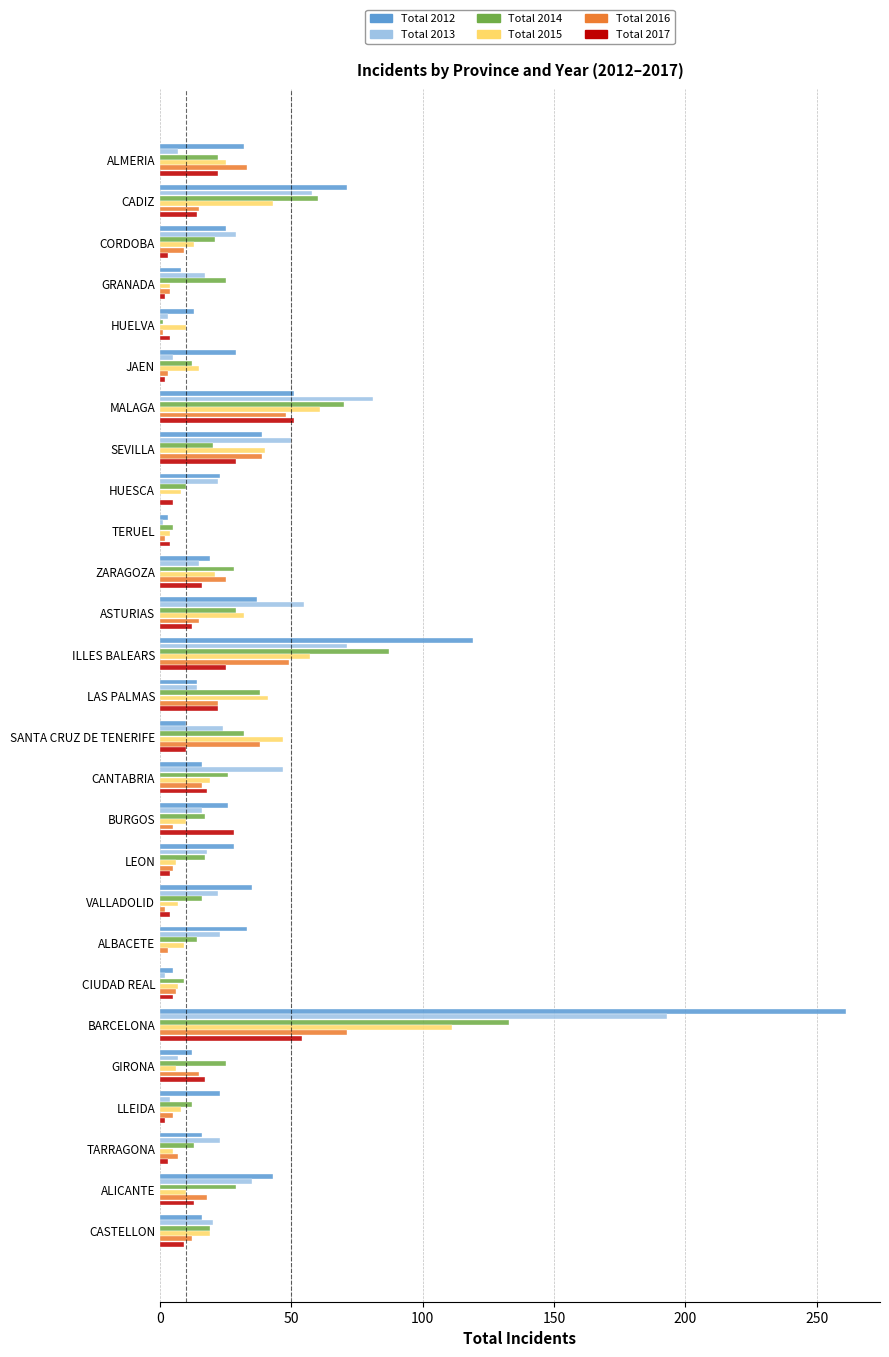

At which category is the sum across all series the highest?

BARCELONA